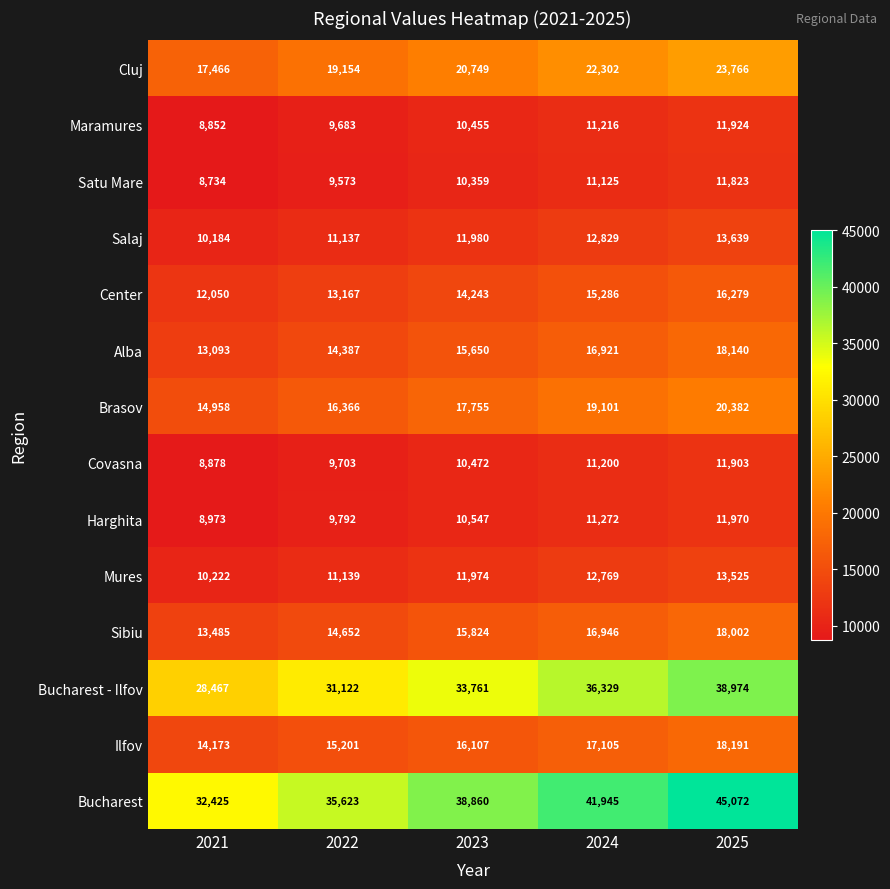

What is the sum of the Alba values at 2022 and 2025?

32527